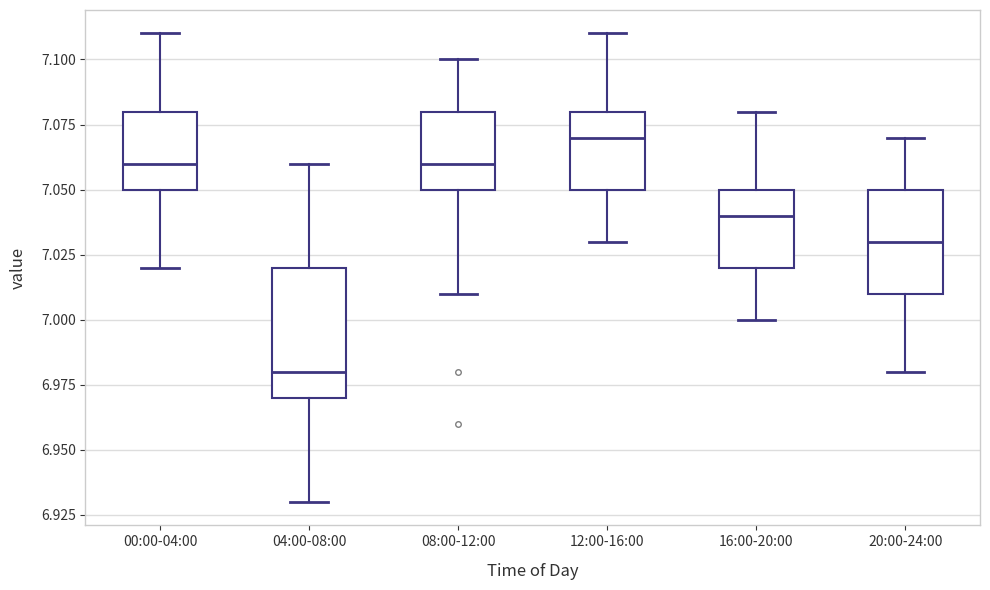

Comparing the boxes themselves (not the whiskers), which one is the tallest?

04:00-08:00